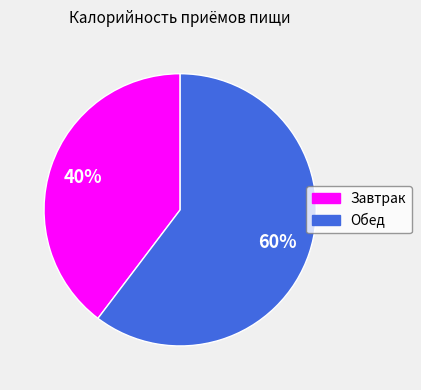

Which slice is the largest?

Обед